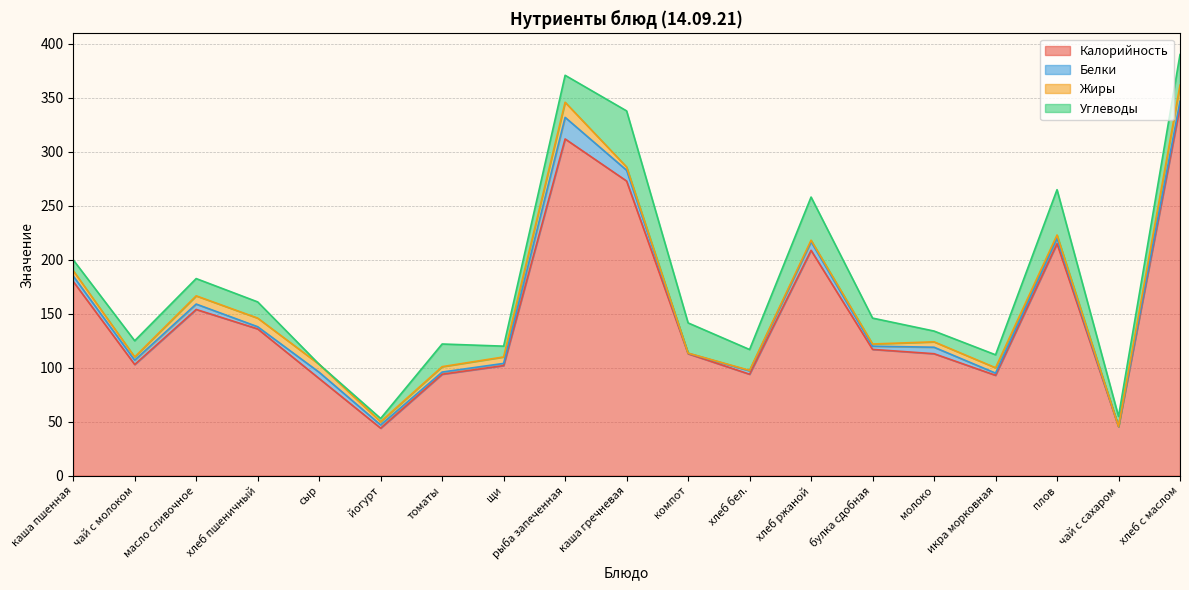

True or false: Жиры has more than 0 interior local peaks.

True